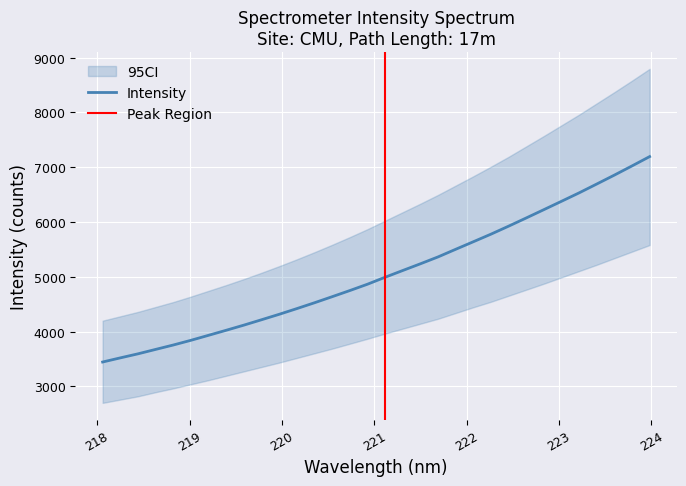

Rank the categories by value from lowest to highest.

218.0596, 218.2508, 218.442, 218.6332, 218.8244, 219.0156, 219.2067, 219.3979, 219.589, 219.7801, 219.9712, 220.1623, 220.3533, 220.5444, 220.7354, 220.9264, 221.1174, 221.3083, 221.4993, 221.6902, 221.8812, 222.0721, 222.263, 222.4538, 222.6447, 222.8355, 223.0264, 223.2172, 223.408, 223.5987, 223.7895, 223.9802